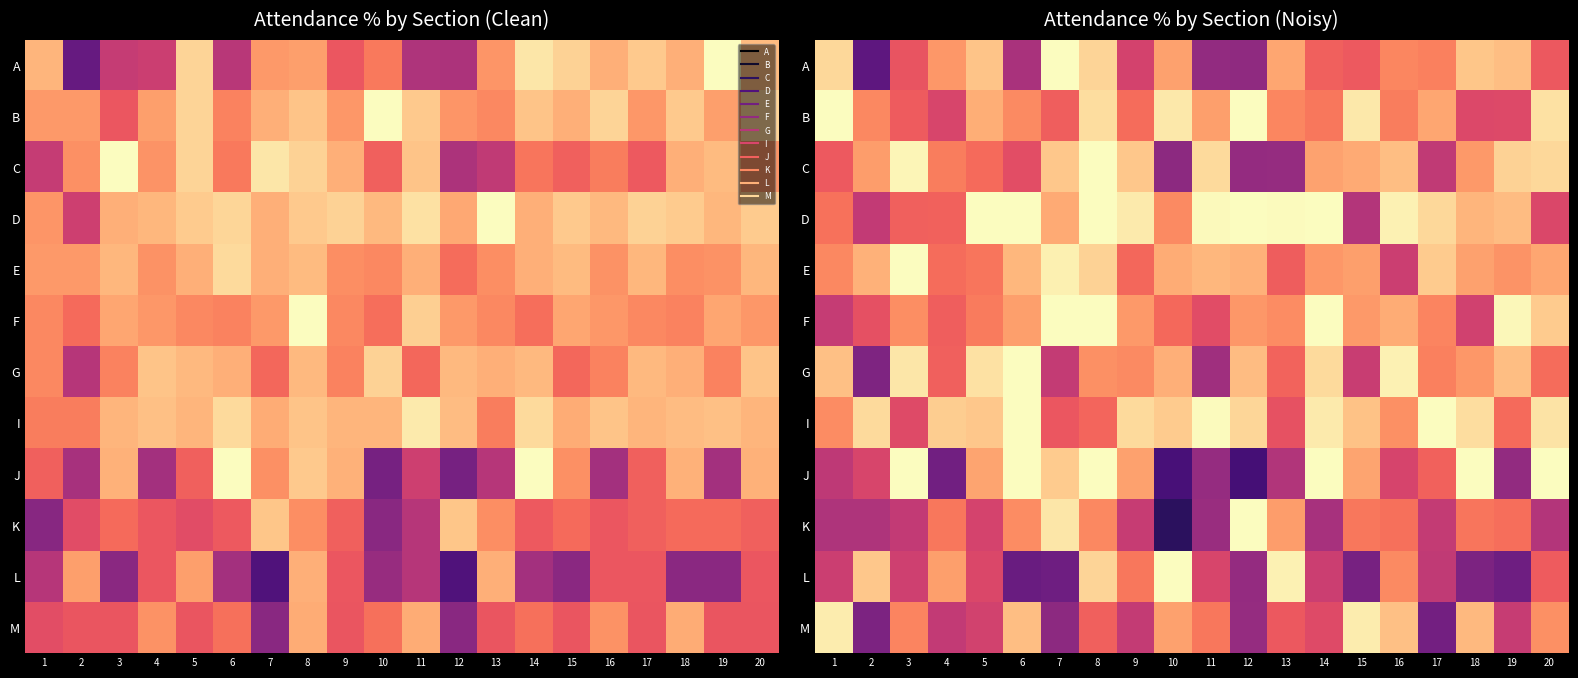

What is the spread (max minus min) of values at 9?

42.7